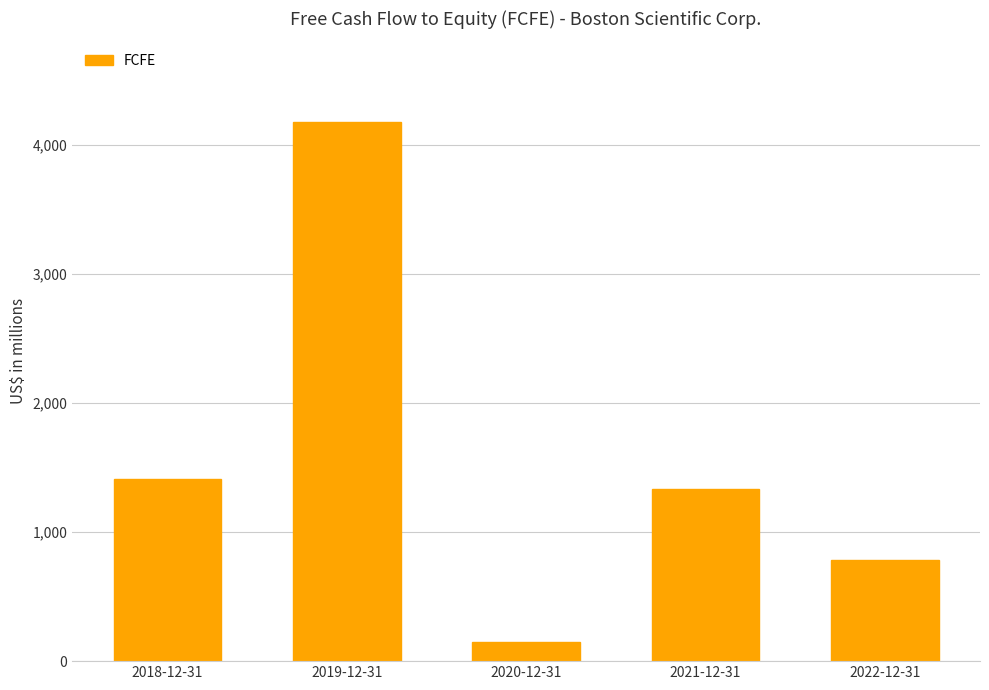

The chart shows a value of 1330 at 2021-12-31. True or false?

True